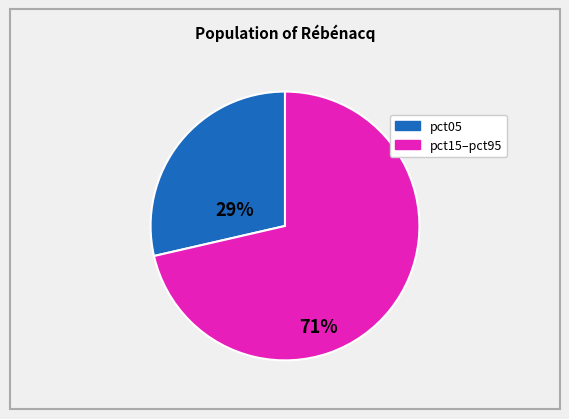

Does any single category account for the majority?

Yes